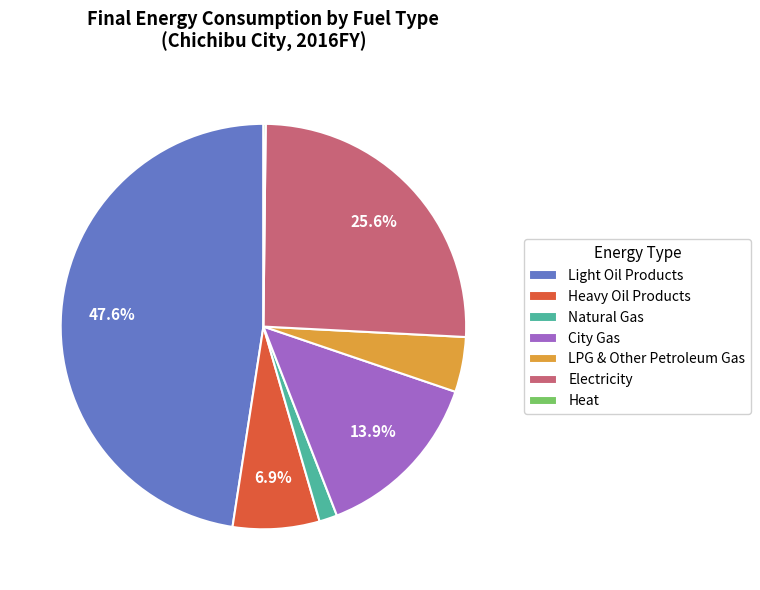

What is the ratio of the value at Heavy Oil Products to the value at City Gas?

0.5